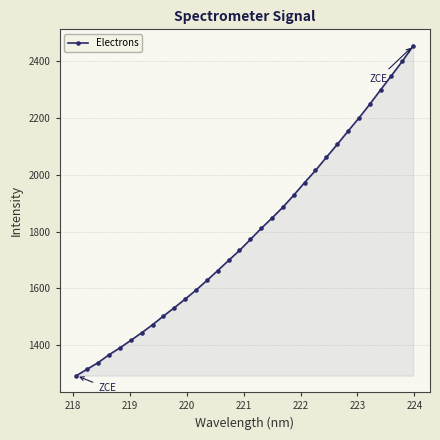

What is the smallest value displayed?

1292.7